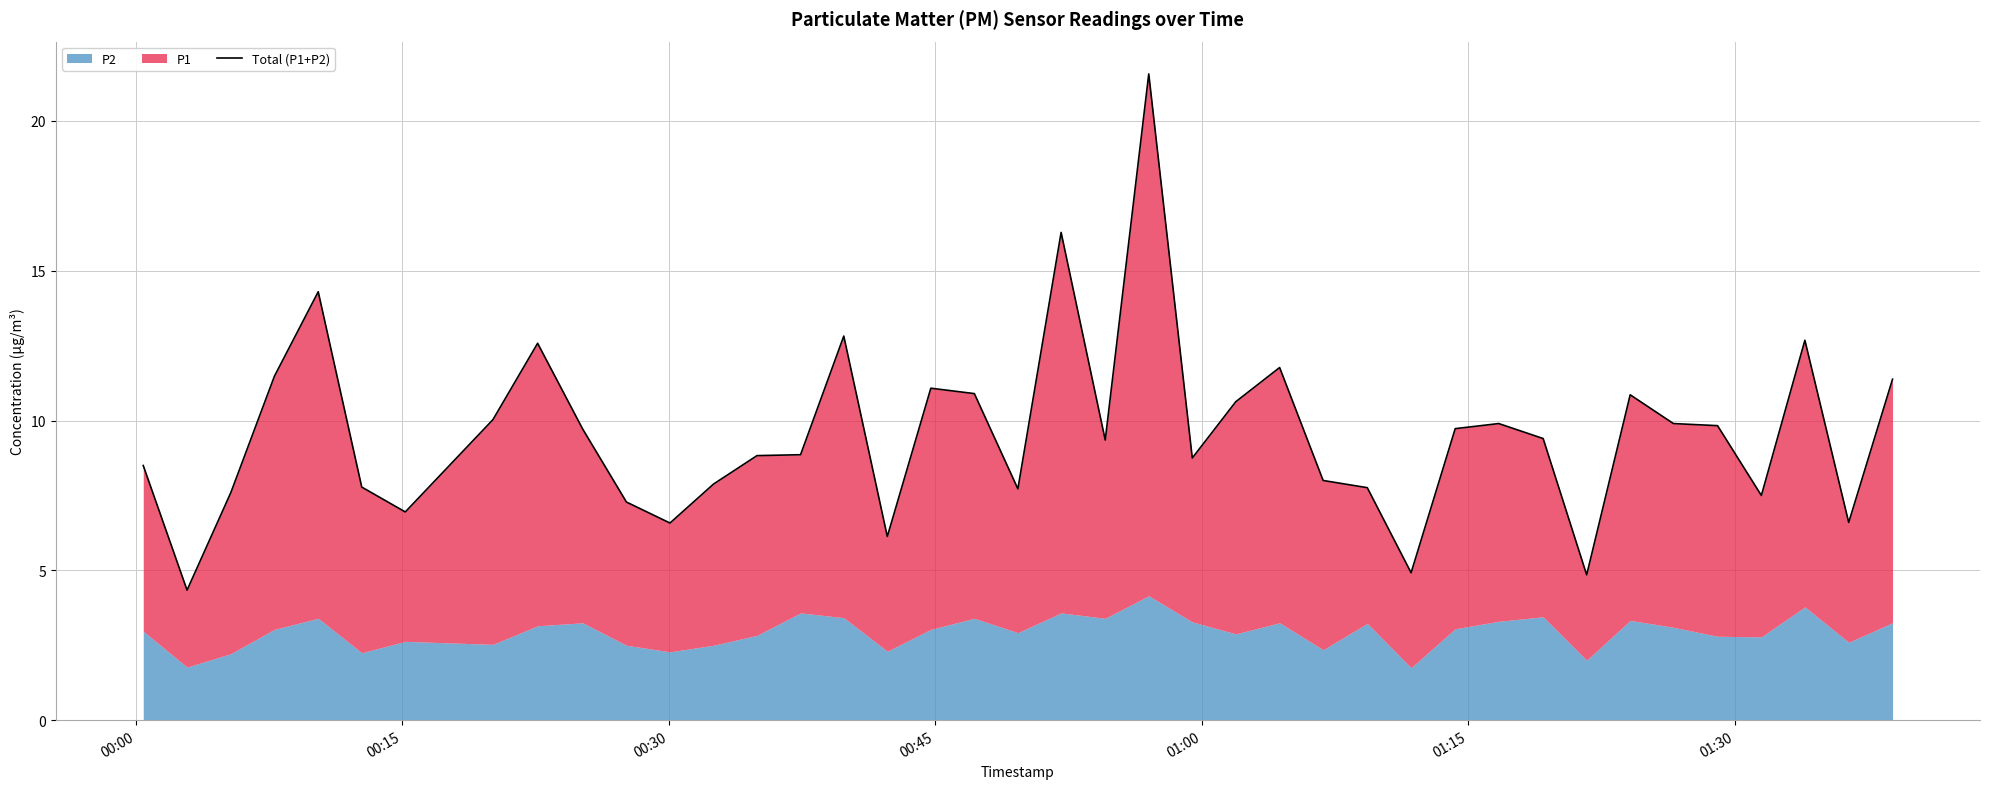

True or false: the data shows 13.9 at 31.

False